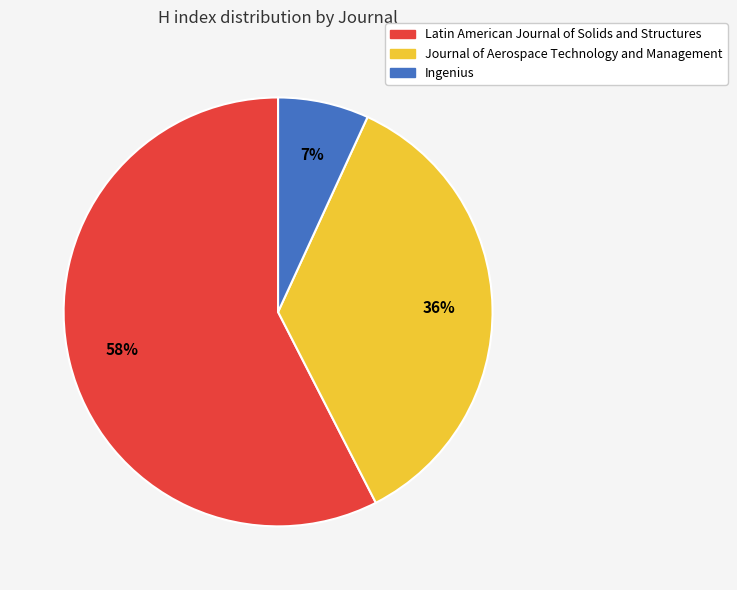

To the nearest percent, what percentage of the pie is Ingenius?

7%